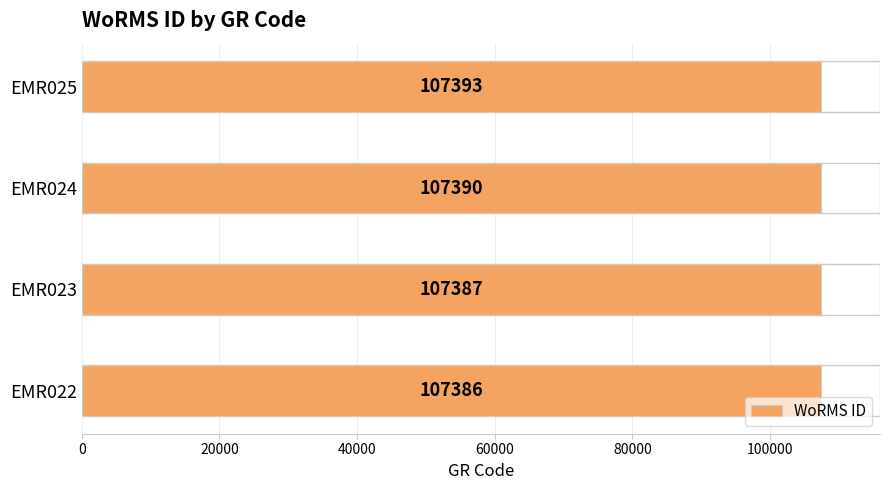

Reading bottom to top, transcribe all the data shown in this chart.

EMR022=107386	EMR023=107387	EMR024=107390	EMR025=107393